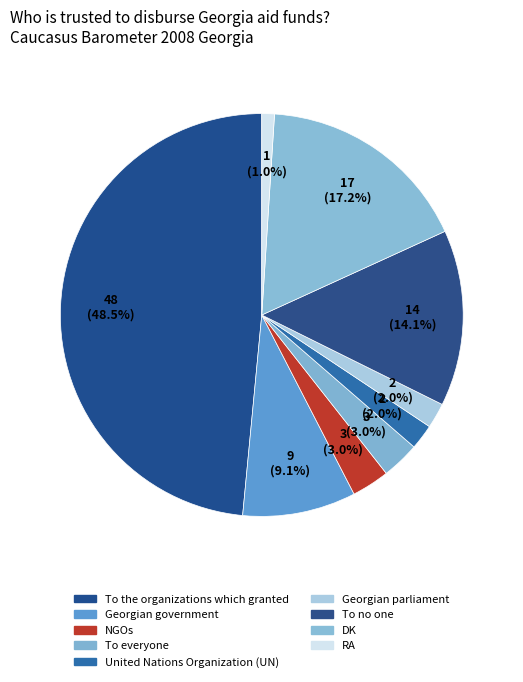

What is the ratio of the value at To no one to the value at To everyone?

4.7